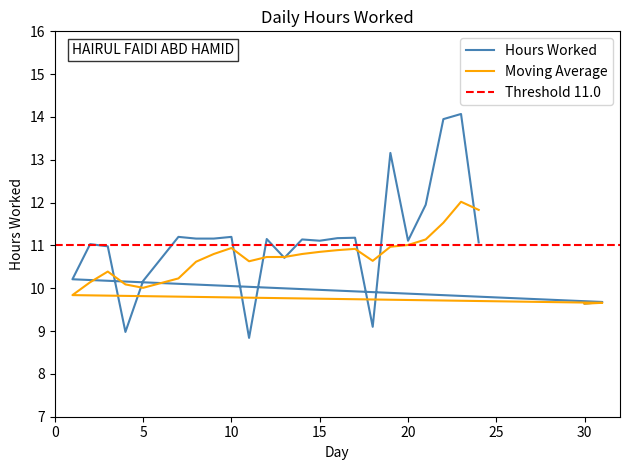

The value of Hours Worked at 12 is 3.3. True or false?

False